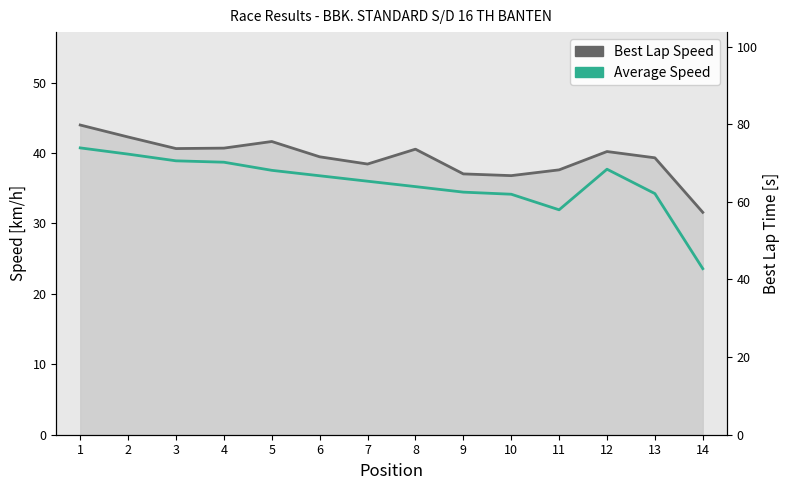

What is the total value across all series at 5?

139.7